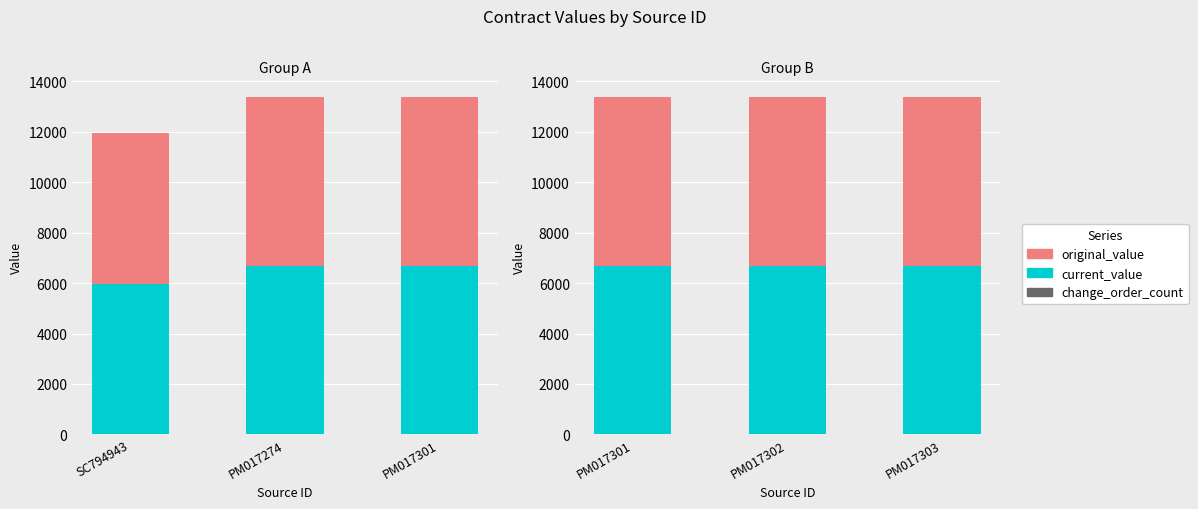

The value of original_value at PM017302 is 6684.7. True or false?

True